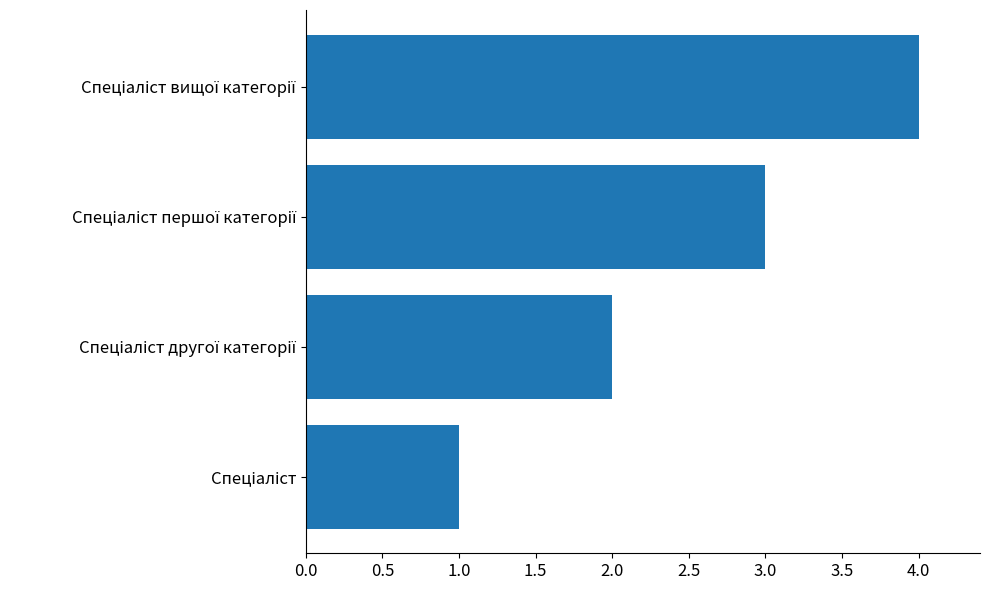

What is the sum of all values?

10